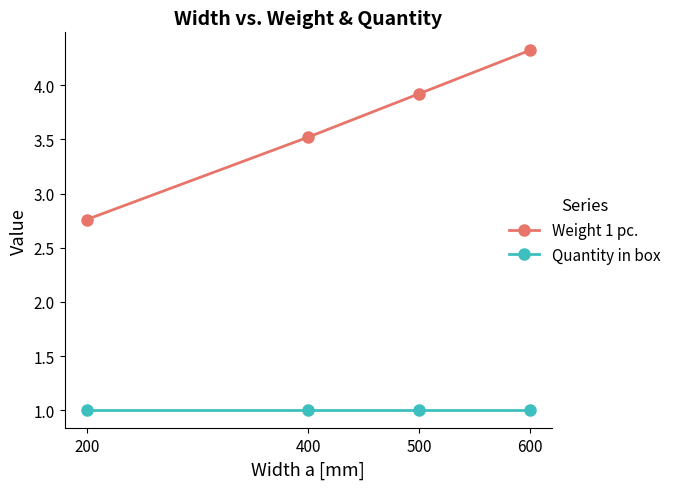

Does the chart display data point markers on the line(s)?

Yes